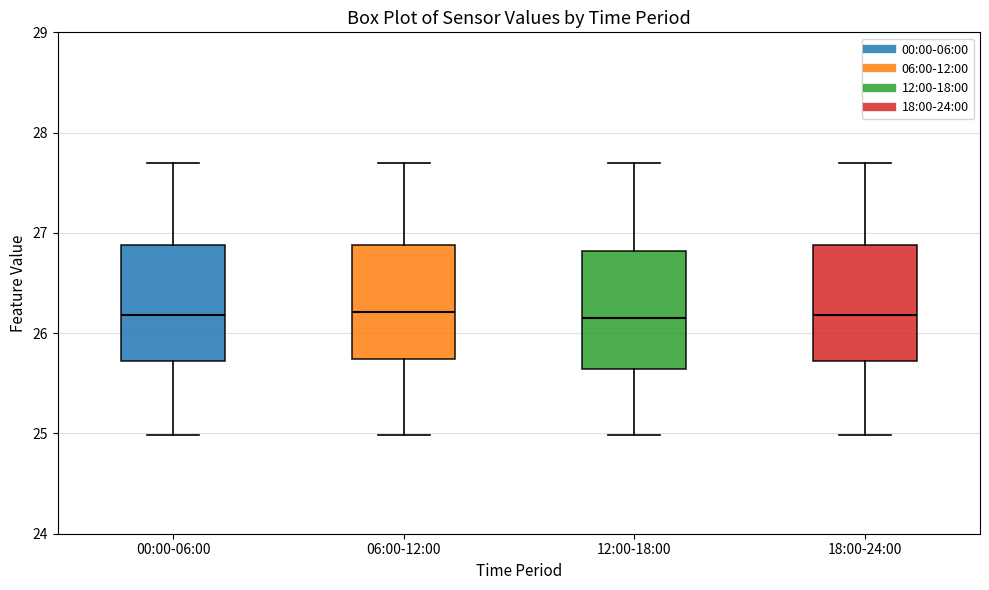

Where is the lower edge of the box for 00:00-06:00 on the y-axis? The values are not printed on the chart, so give them approximately, as read against the axis.

25.7